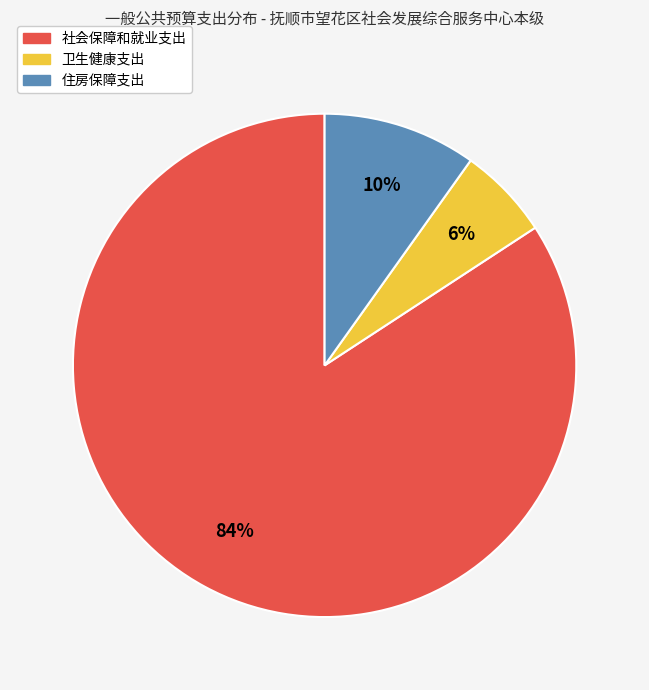

Which category has the biggest portion of the pie?

社会保障和就业支出